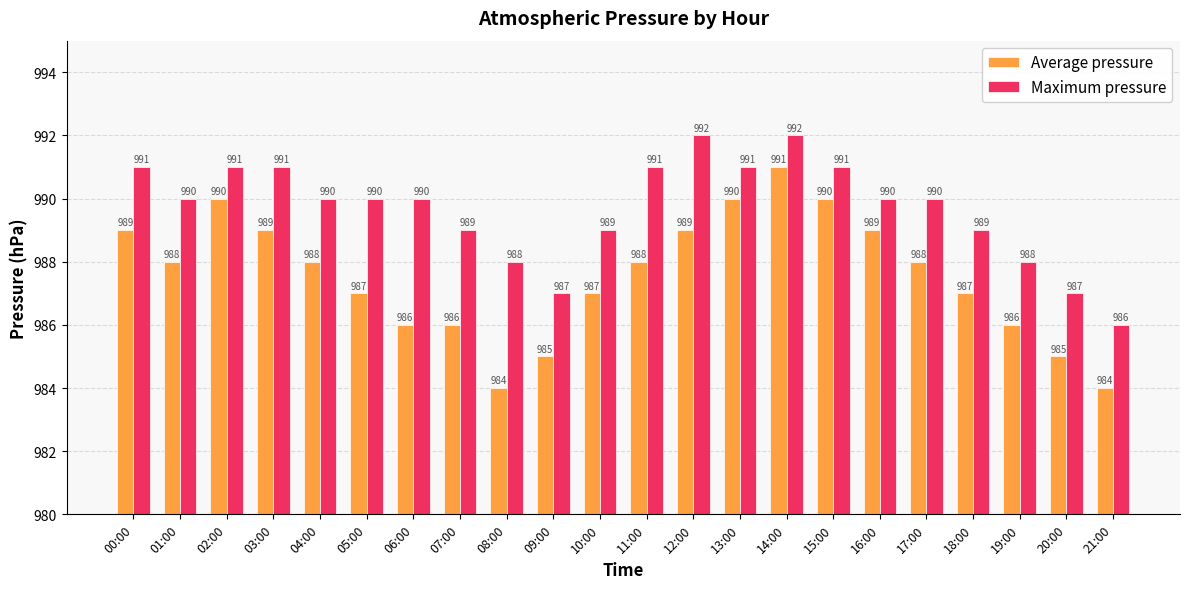

What is the greatest value displayed?

992